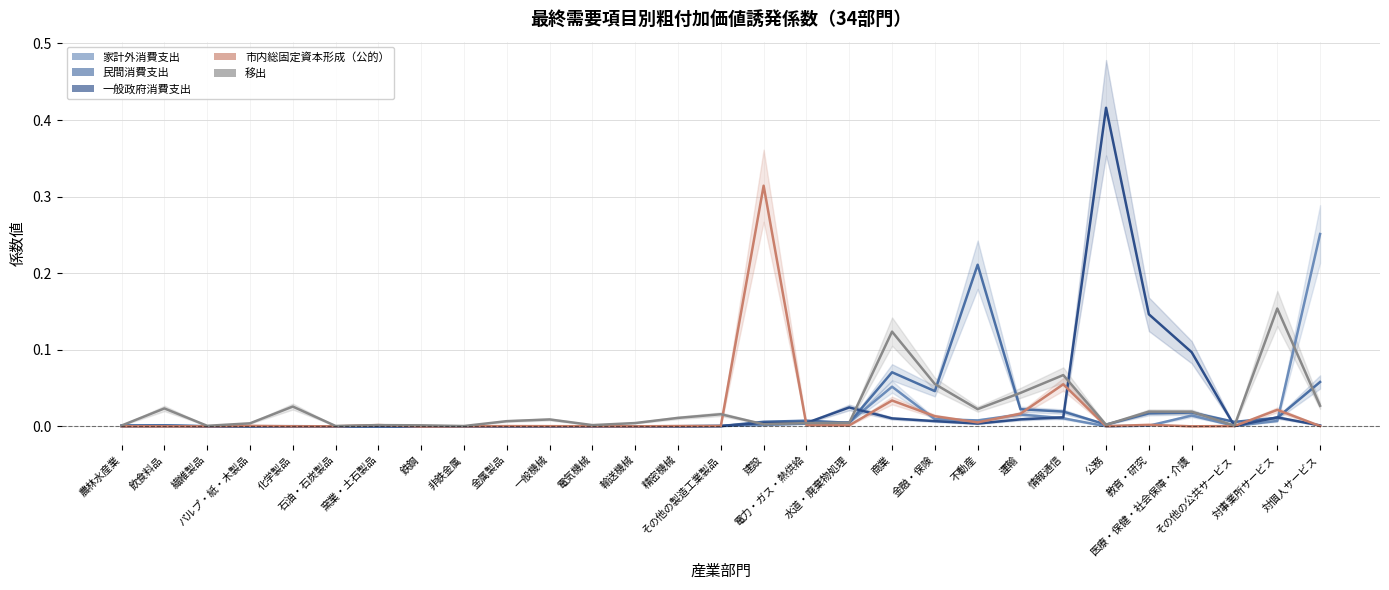

Reading left to right, extract all data points from this chart.

家計外消費支出: 0.0	0.0	0.0	0.0	0.0	0.0	0.0	-0.0	-0.0	0.0	0.0	0.0	0.0	0.0	0.0	0.0	0.0	0.0	0.1	0.0	0.0	0.0	0.0	0.0	0.0	0.0	0.0	0.0	0.3
民間消費支出: 0.0	0.0	0.0	0.0	0.0	0.0	0.0	-0.0	-0.0	0.0	0.0	0.0	0.0	0.0	0.0	0.0	0.0	0.0	0.1	0.0	0.2	0.0	0.0	0.0	0.0	0.0	0.0	0.0	0.1
一般政府消費支出: 0.0	0.0	0.0	0.0	0.0	0.0	0.0	-0.0	-0.0	0.0	0.0	0.0	0.0	0.0	0.0	0.0	0.0	0.0	0.0	0.0	0.0	0.0	0.0	0.4	0.1	0.1	0.0	0.0	0.0
市内総固定資本形成（公的）: 0.0	0.0	0.0	0.0	0.0	0.0	0.0	-0.0	-0.0	0.0	0.0	0.0	0.0	0.0	0.0	0.3	0.0	0.0	0.0	0.0	0.0	0.0	0.1	0.0	0.0	0.0	0.0	0.0	0.0
移出: 0.0	0.0	0.0	0.0	0.0	0.0	0.0	0.0	0.0	0.0	0.0	0.0	0.0	0.0	0.0	0.0	0.0	0.0	0.1	0.1	0.0	0.0	0.1	0.0	0.0	0.0	0.0	0.2	0.0